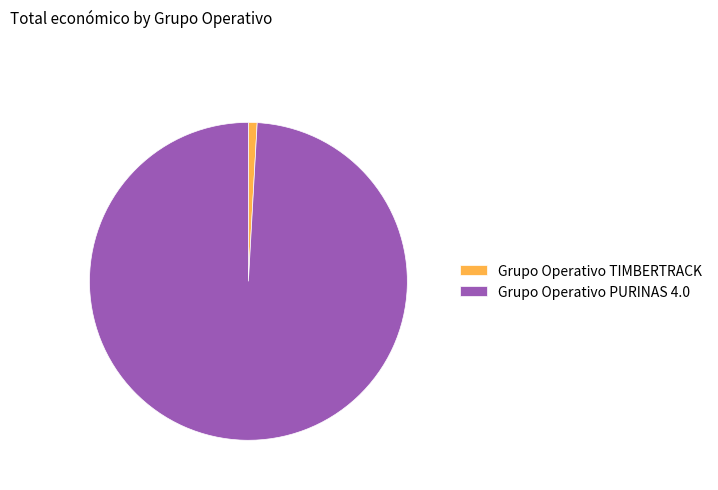

Rank the categories by value from lowest to highest.

Grupo Operativo TIMBERTRACK, Grupo Operativo PURINAS 4.0